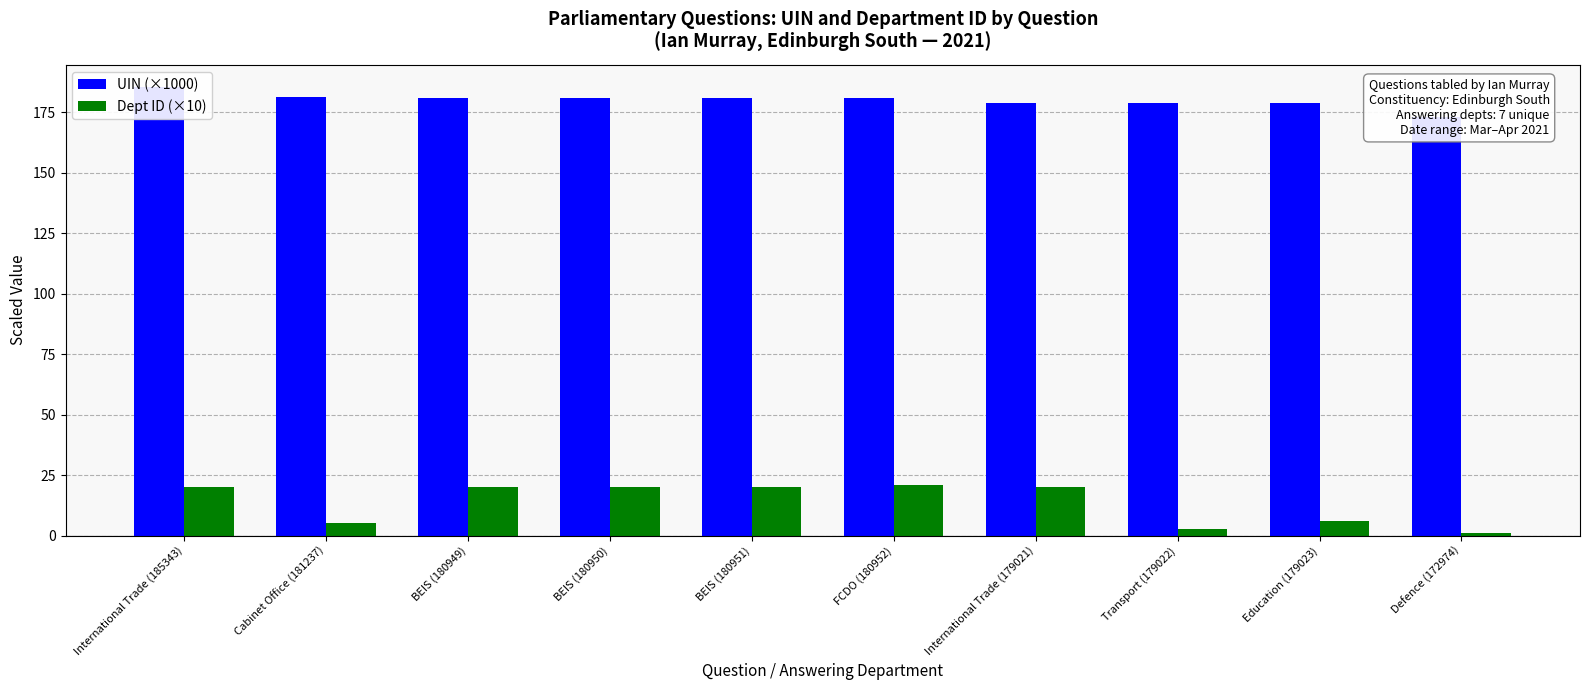

Rank the series by their maximum value, from lowest to highest.

Dept ID (×10), UIN (×1000)